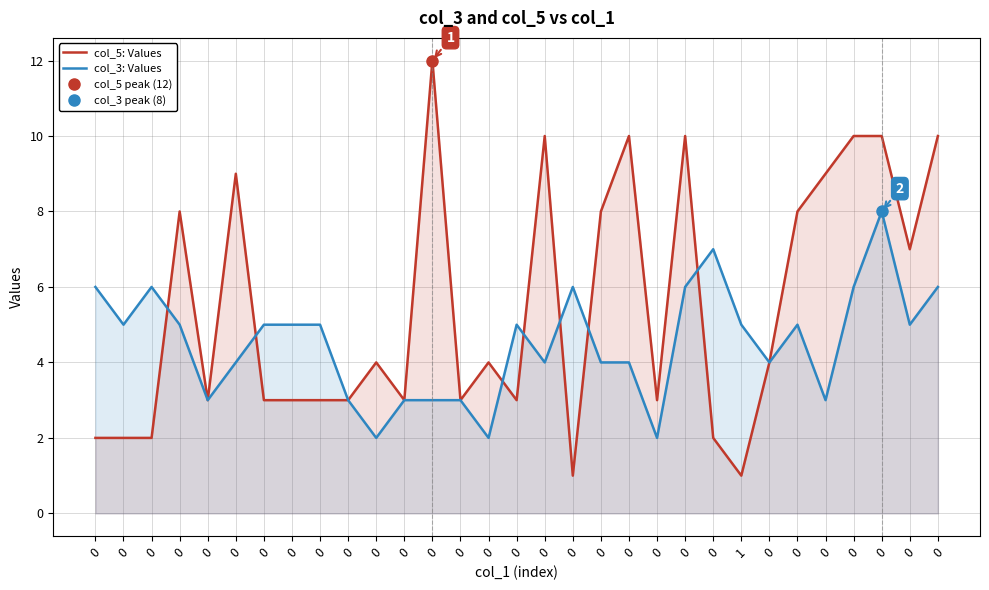

Rank the series by their average value, from highest to lowest.

col_5: Values, col_3: Values